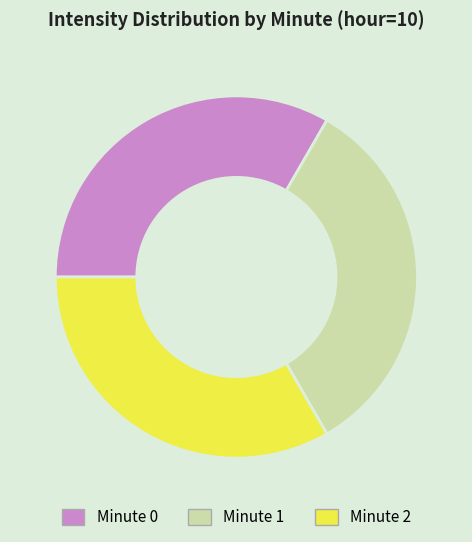

Is there any slice that represents more than half of the pie?

No